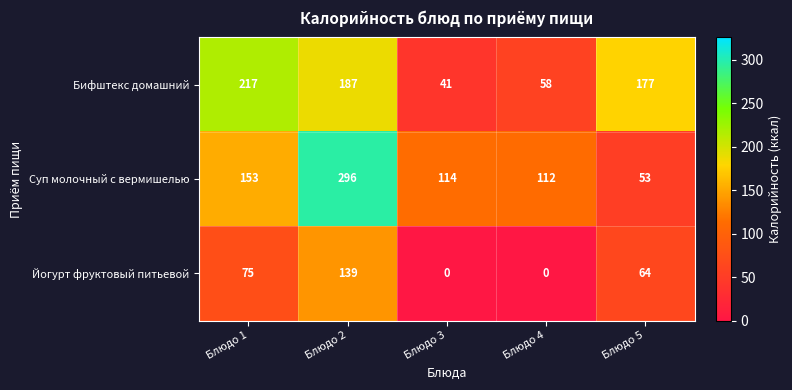

Is it true that Йогурт фруктовый питьевой equals 64 at Блюдо 5?

True